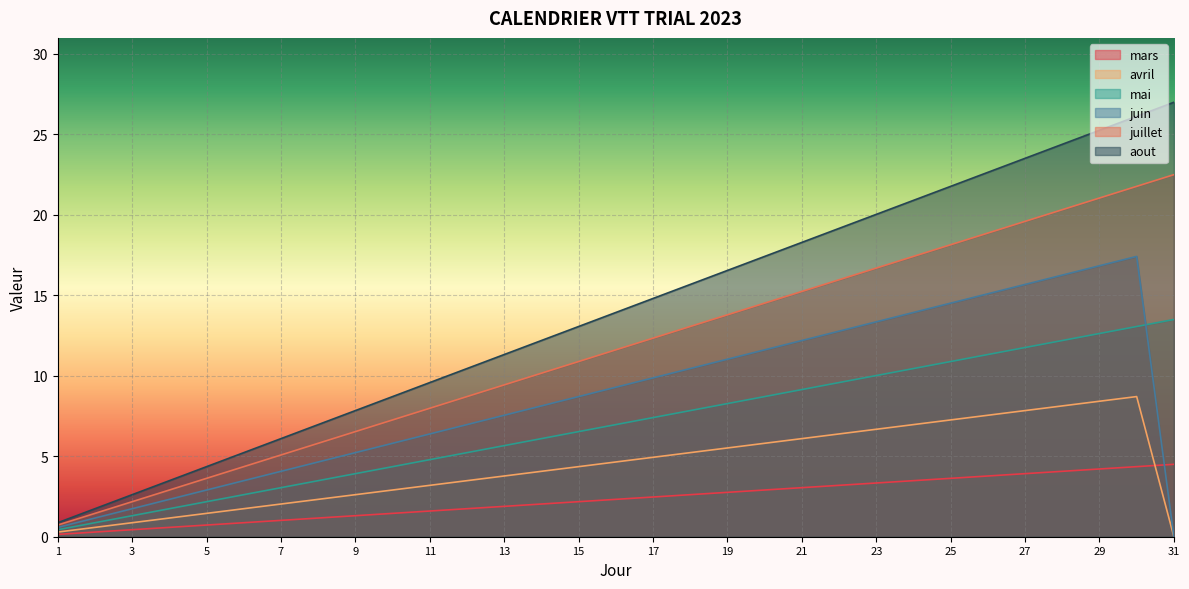

At which label does mai first exceed 2?

14